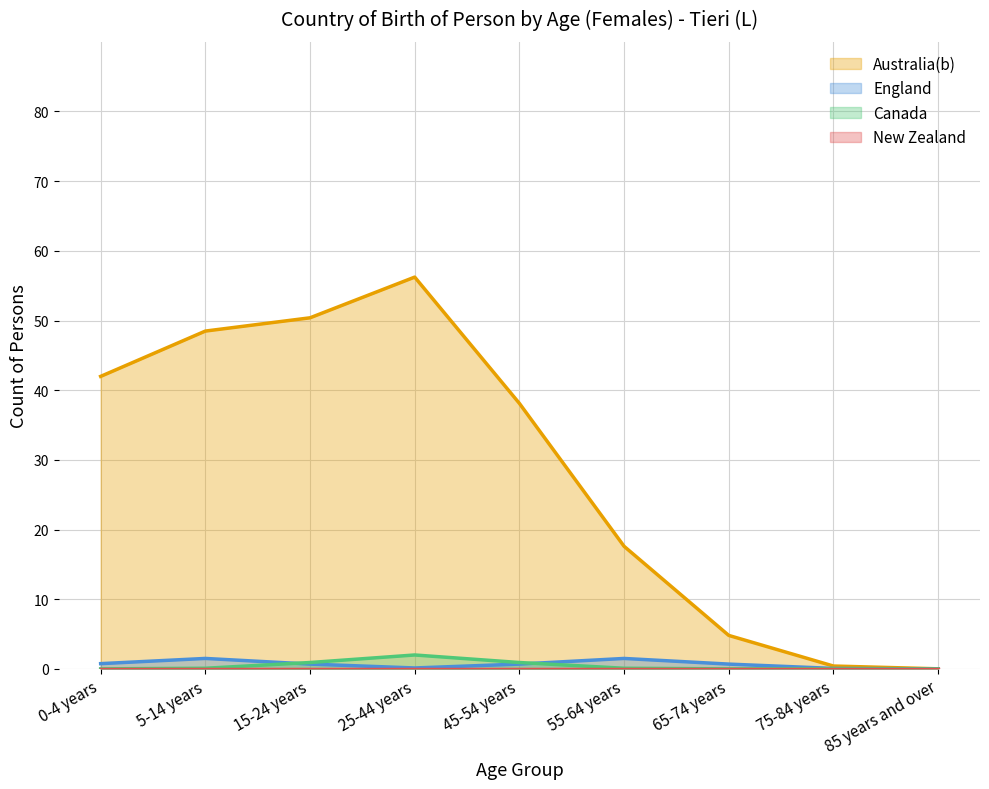

Is the value of New Zealand at 85 years and over greater than the value of Australia(b) at 55-64 years?

No